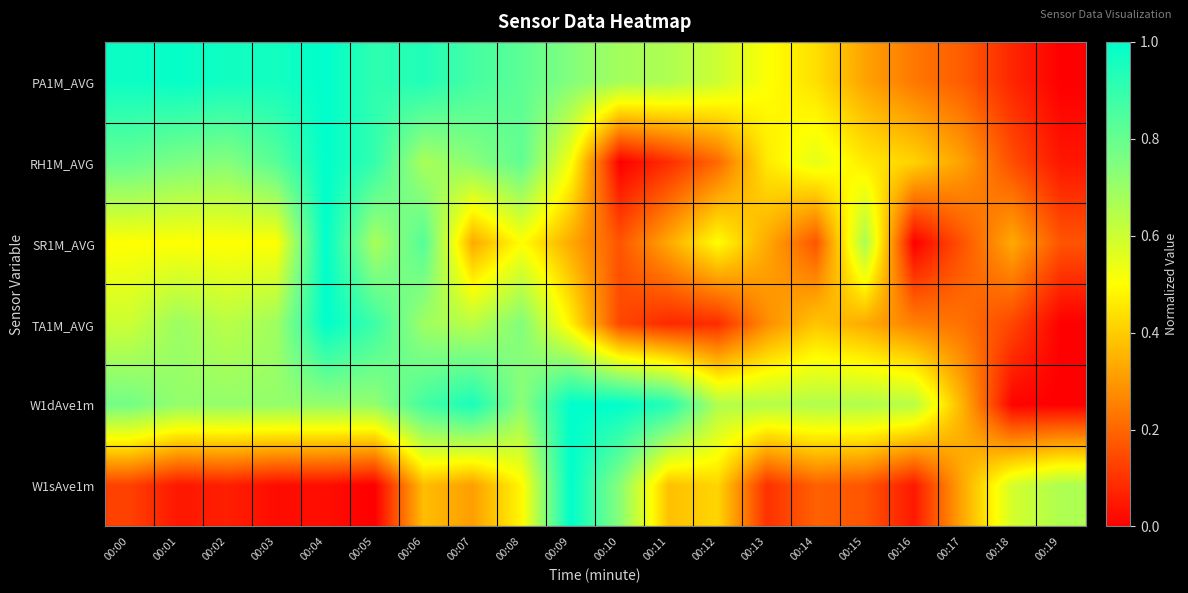

At which category is the sum across all series the highest?

00:04